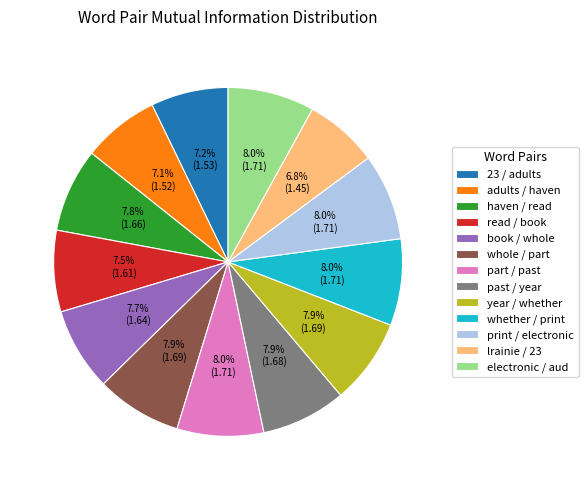

Approximately how many times larger is the value at 23 / adults compared to part / past?

0.9